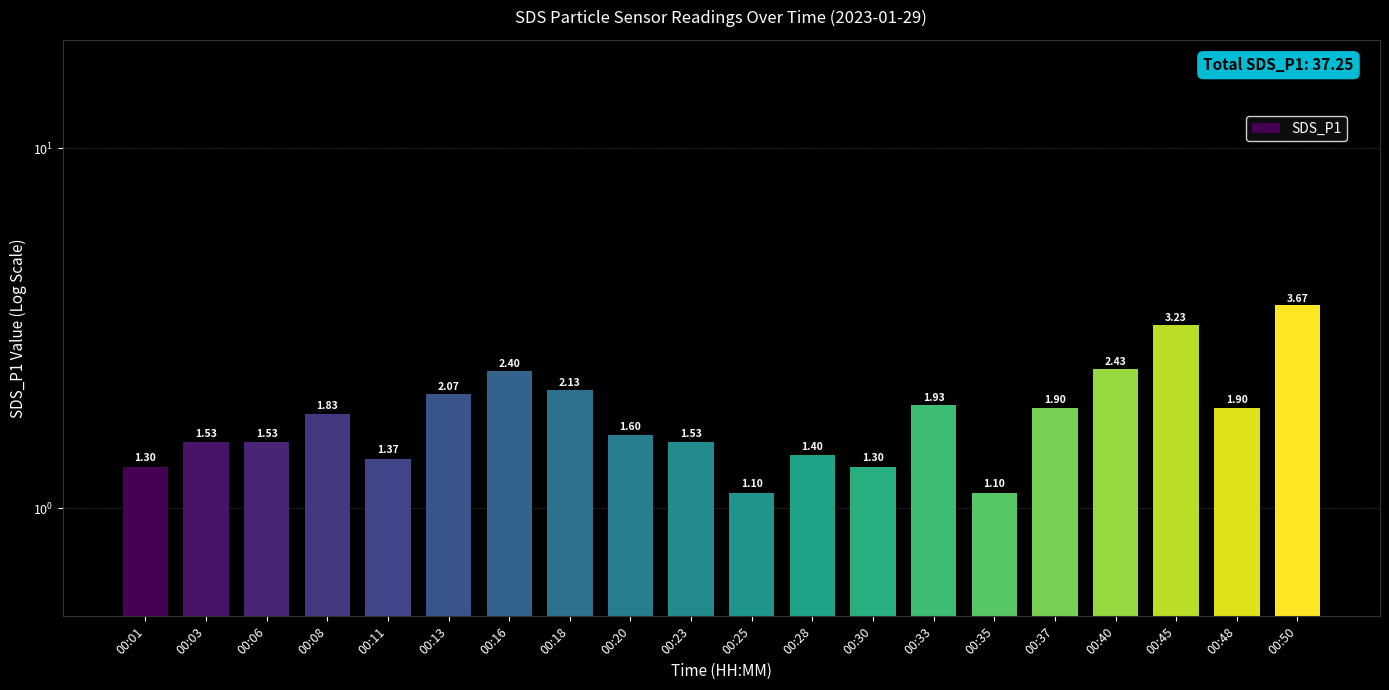

What is the change in value from 00:23 to 00:25?

-0.4